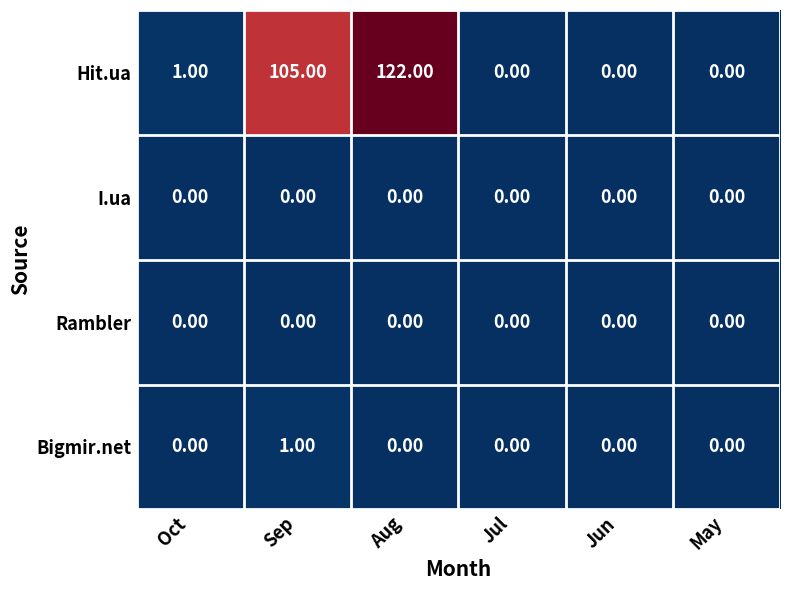

At which category is the sum across all series the highest?

Aug